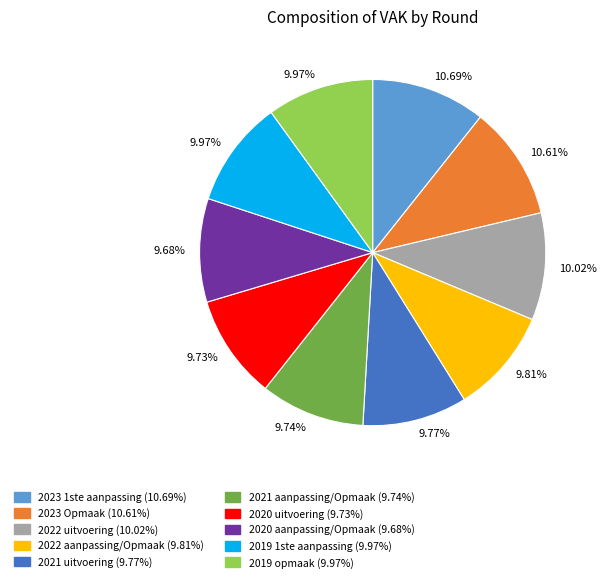

Approximately how many times larger is the value at 2023 1ste aanpassing compared to 2019 1ste aanpassing?

1.1